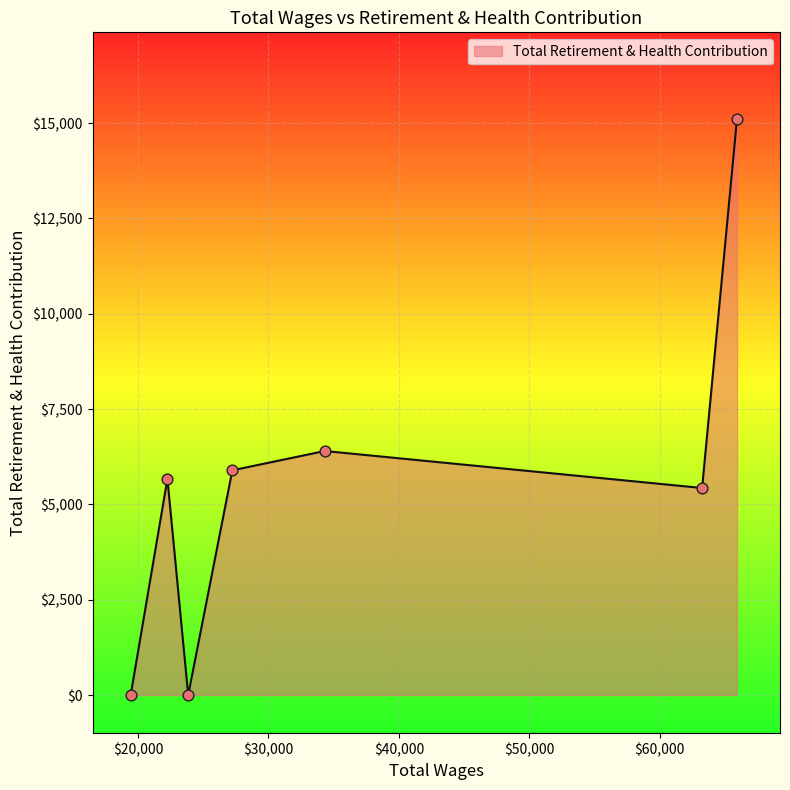

What is the difference between the maximum and minimum values?

15114.7